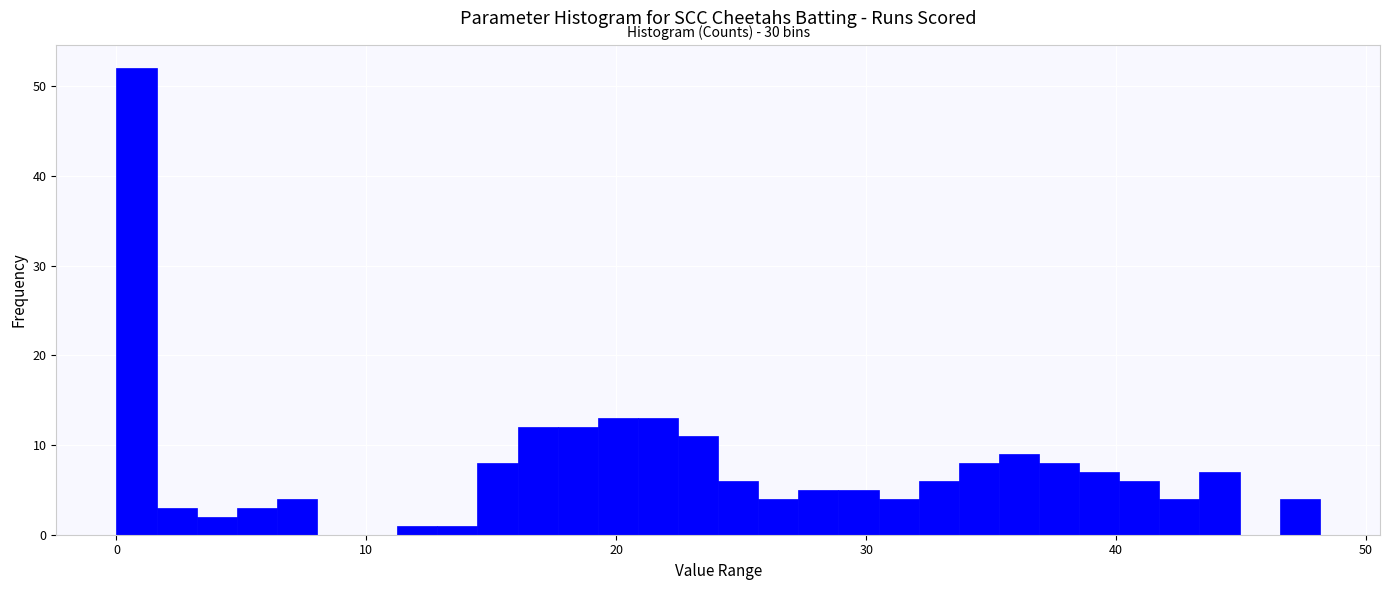

Read against the x-axis, roughly where is the centre of the tallest bar?

1